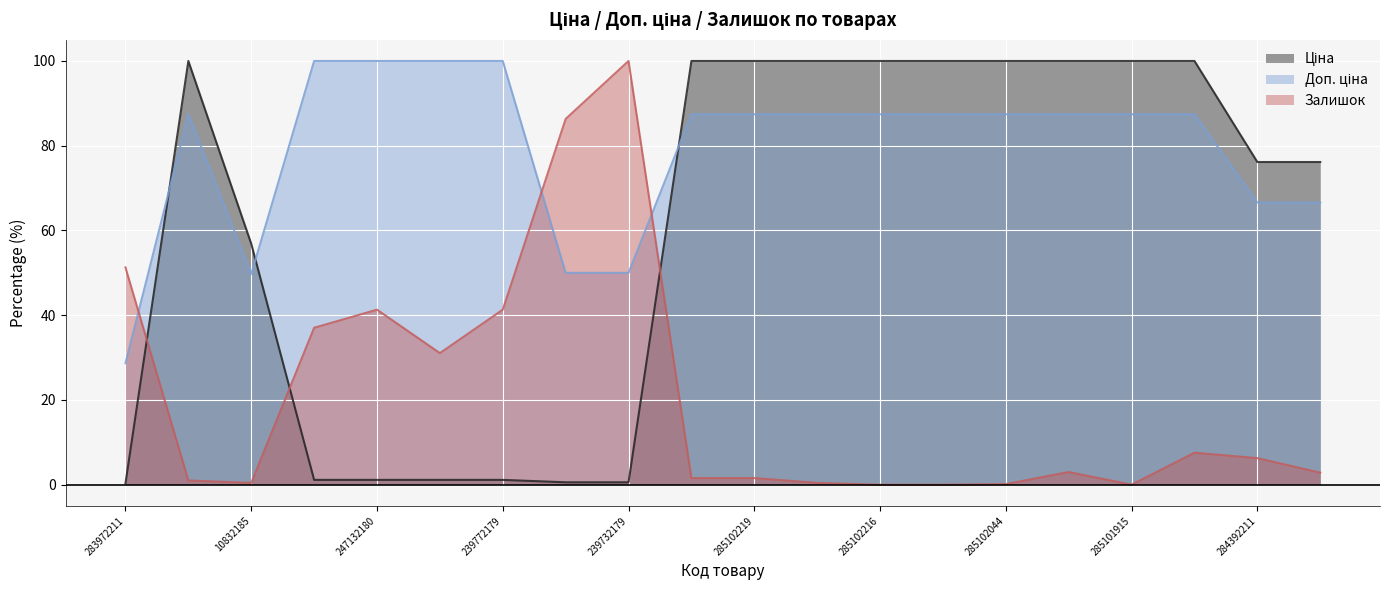

How many times do Доп. ціна and Ціна cross each other?

3